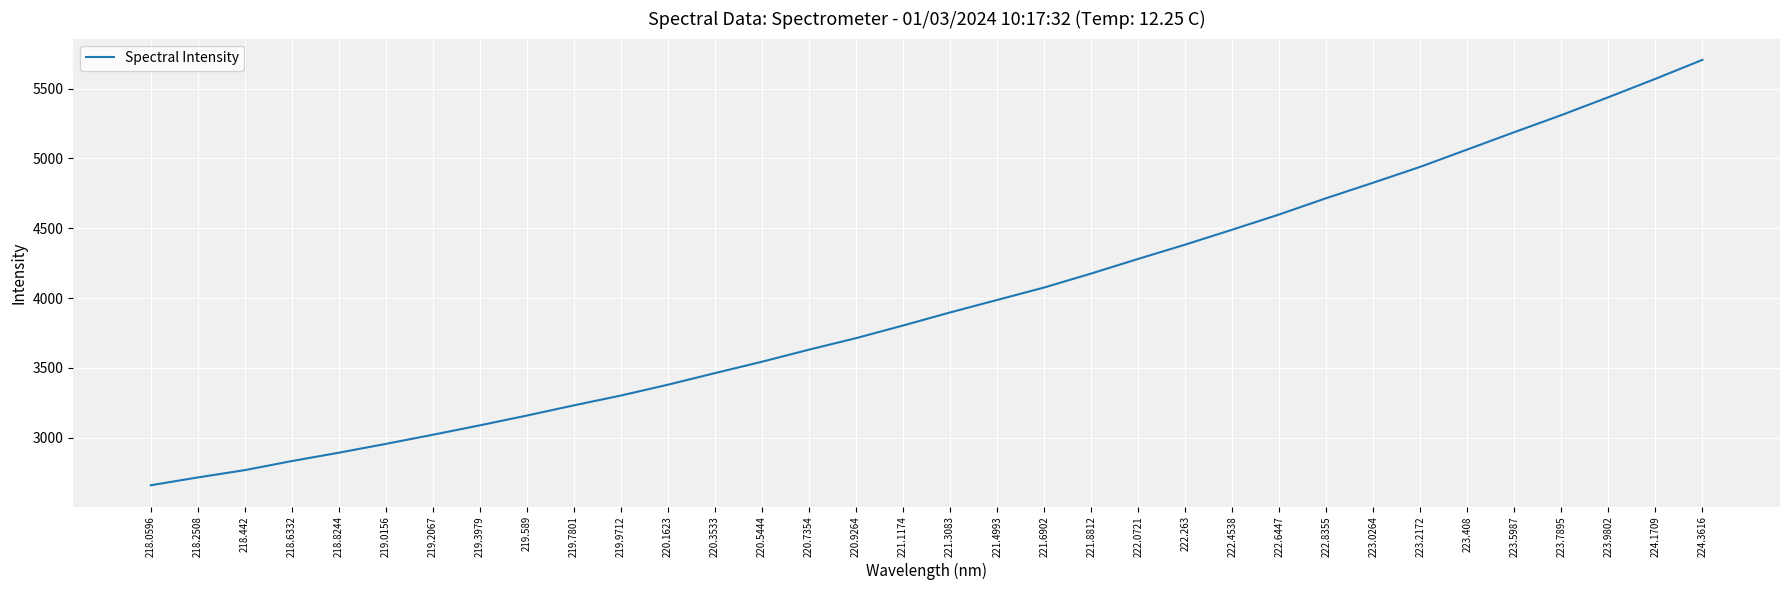

What is the maximum value shown in the chart?

5706.4